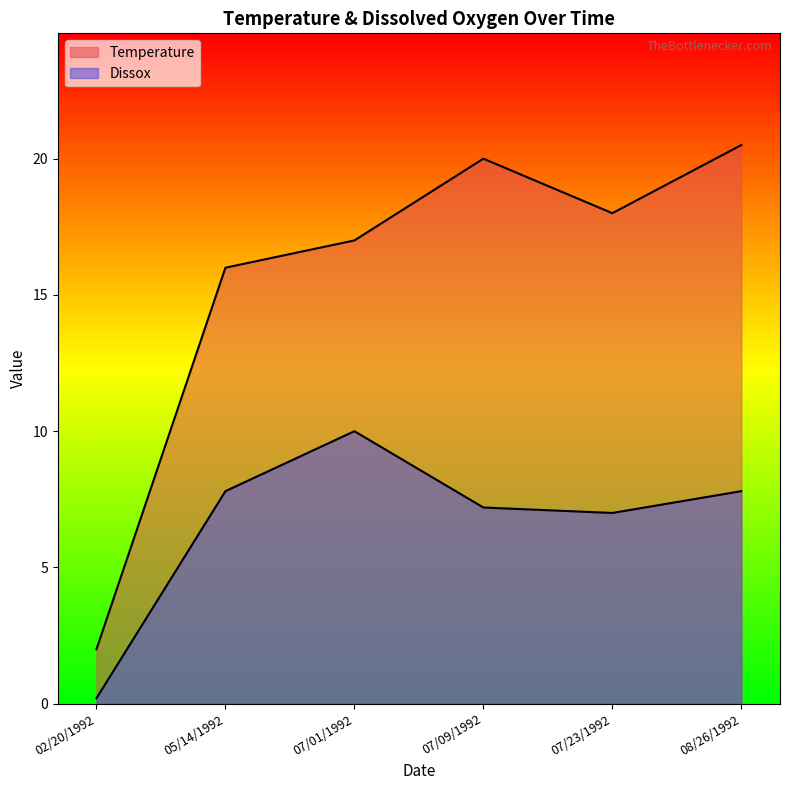

At which category does Temperature reach its first local valley?

07/23/1992